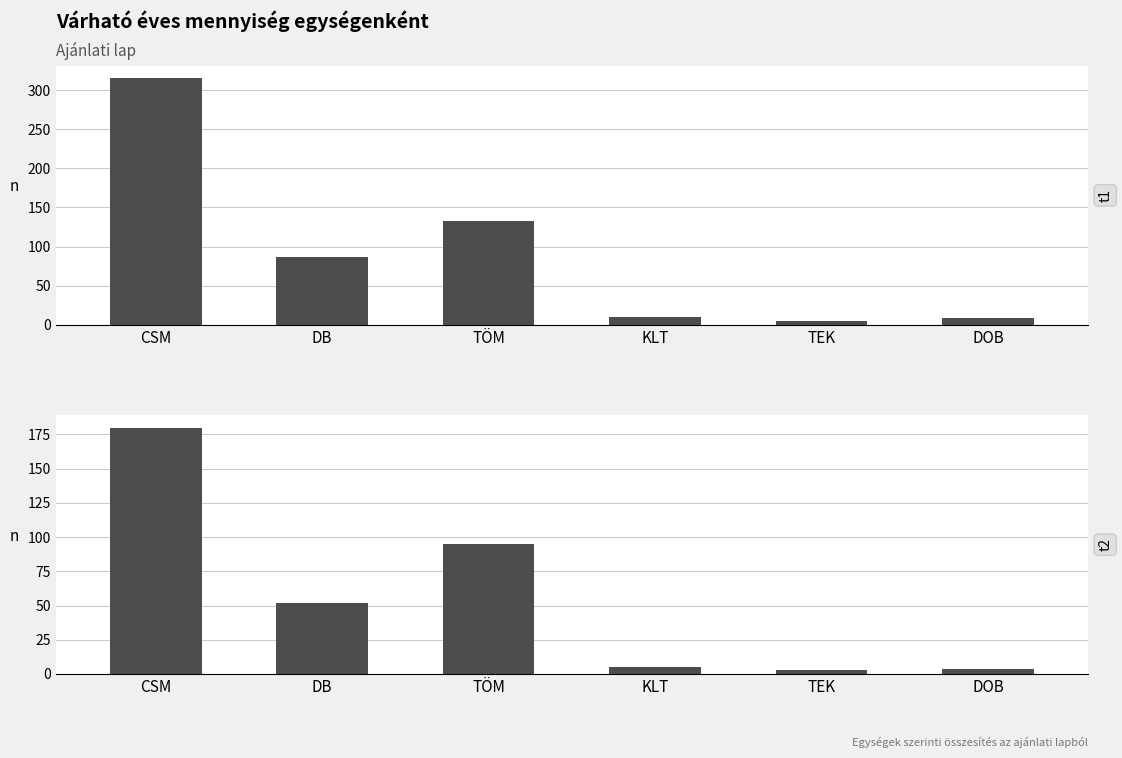

What is the sum of the t1 values at TEK and DOB?

13